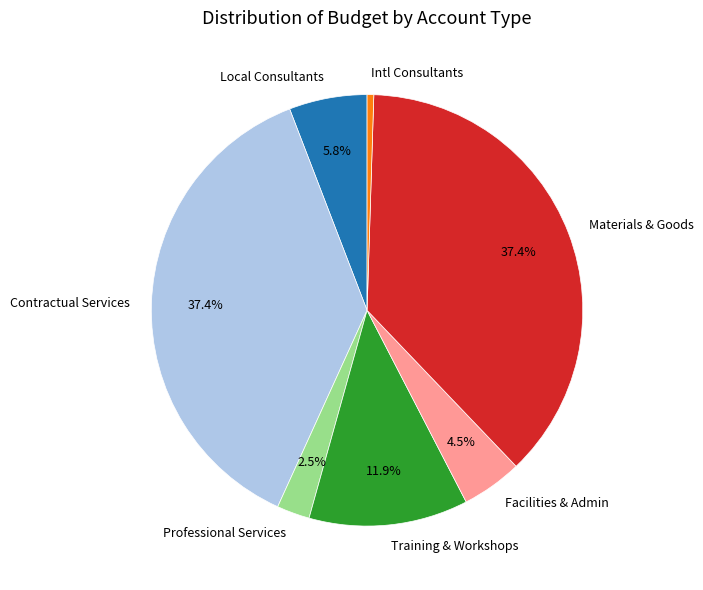

Approximately how many times larger is the value at Materials & Goods compared to Intl Consultants?

74.9